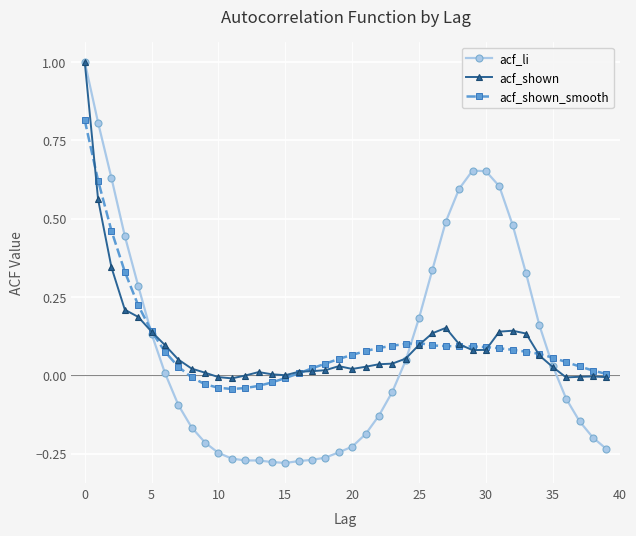

Count the number of data series in this chart.

3